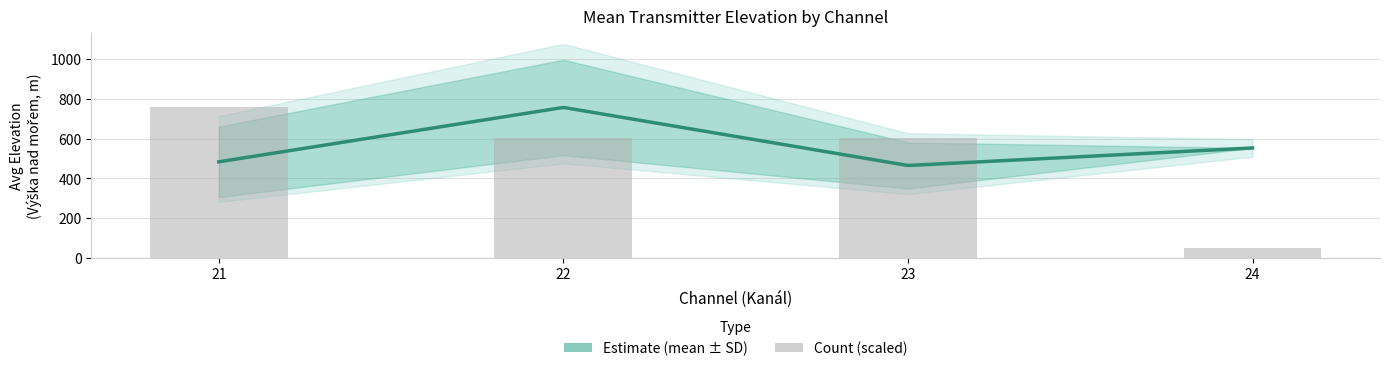

What is the total value across all series at 24?

628